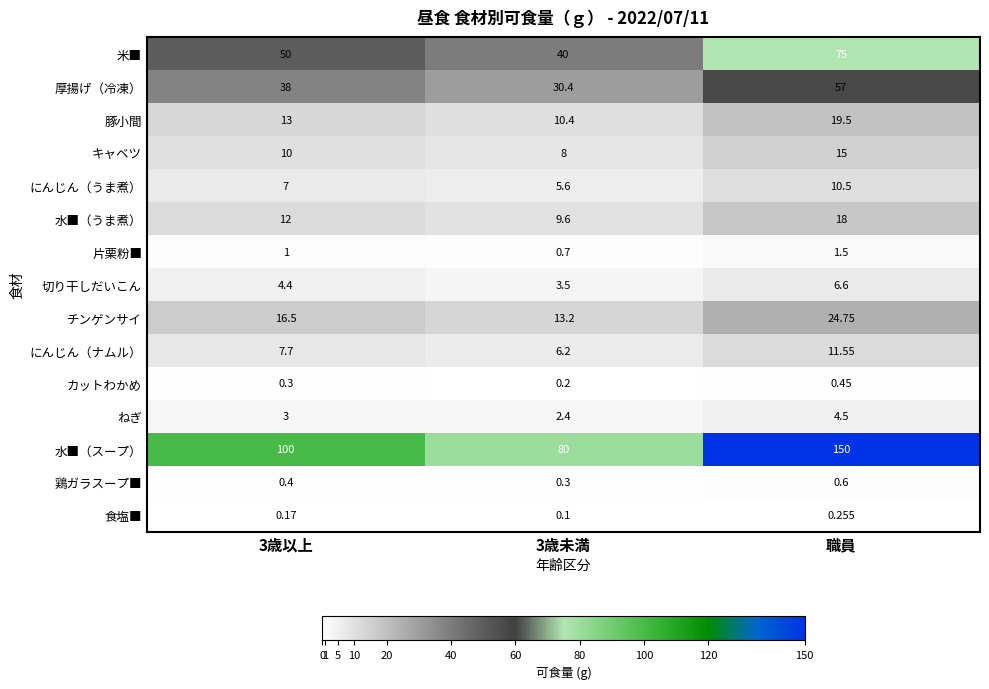

Is the value of 厚揚げ（冷凍） at 職員 greater than the value of 水■（スープ） at 職員?

No